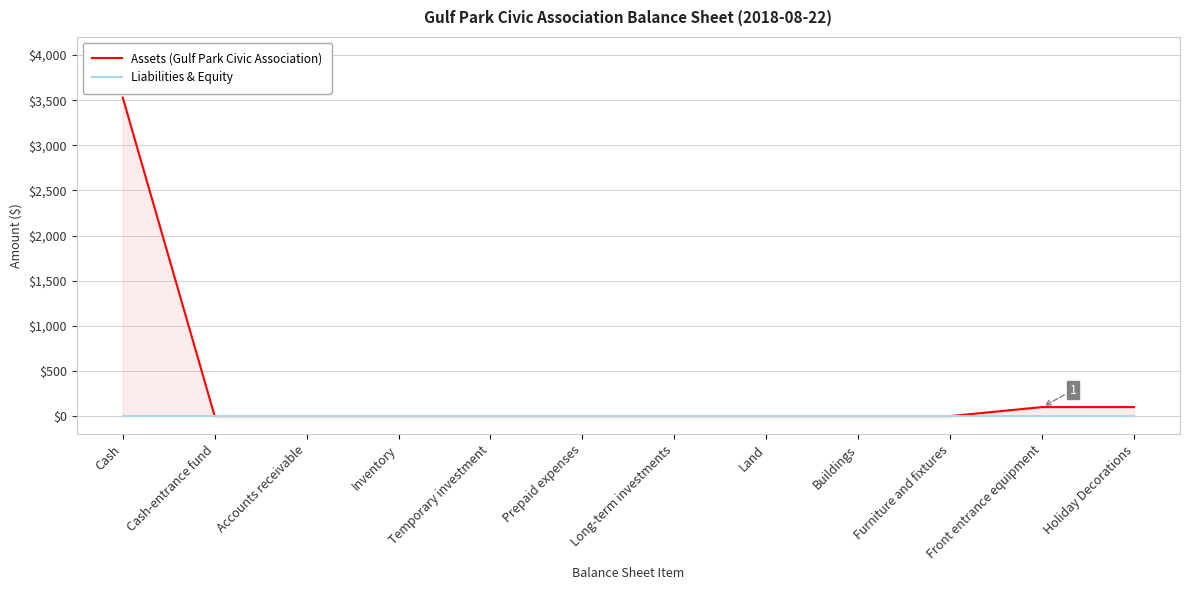

What are all the series names shown in the legend?

Assets (Gulf Park Civic Association), Liabilities & Equity